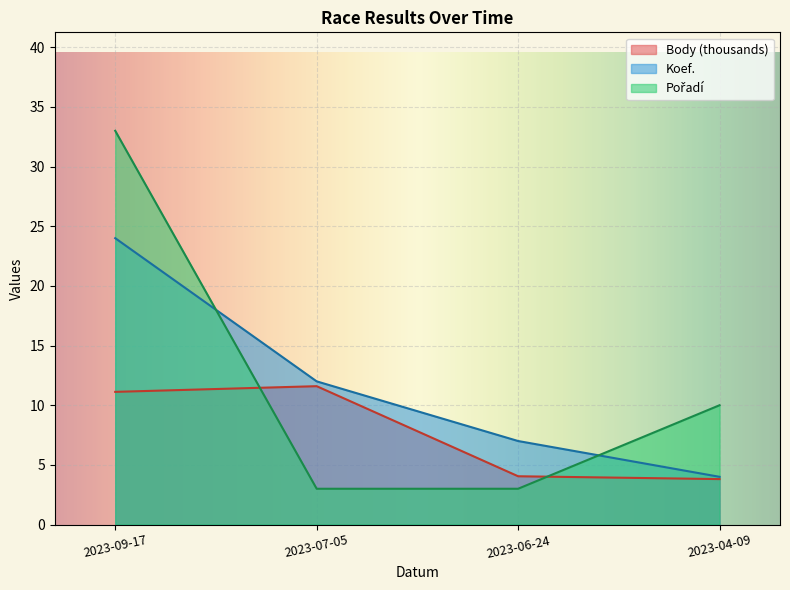

What position from the left is 2023-04-09?

4